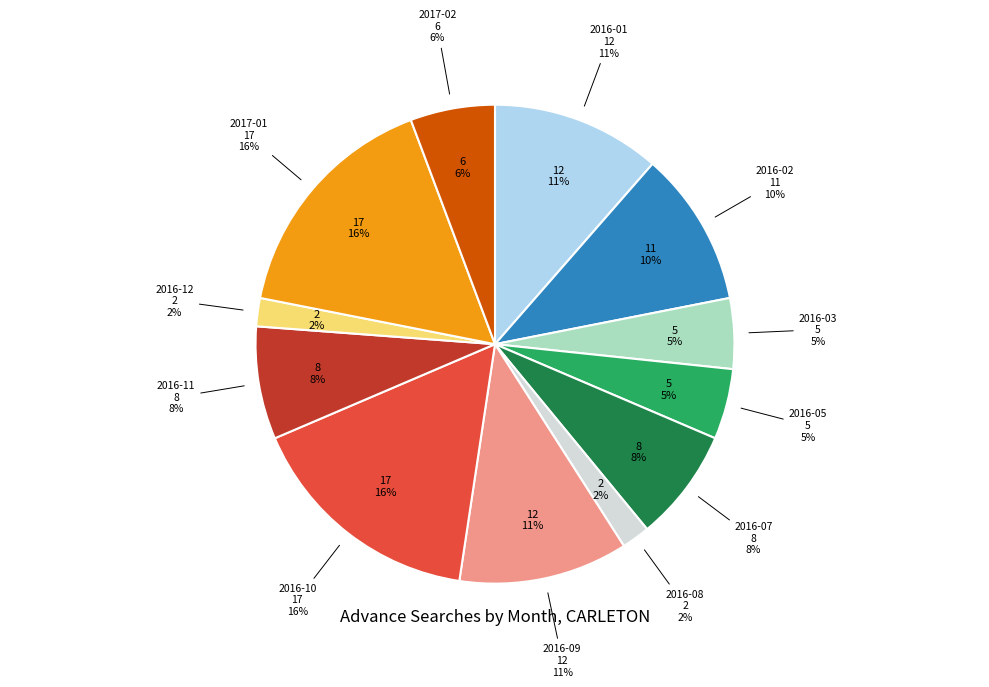

Do 2017-01 and 2016-05 together represent more than half of the pie?

No